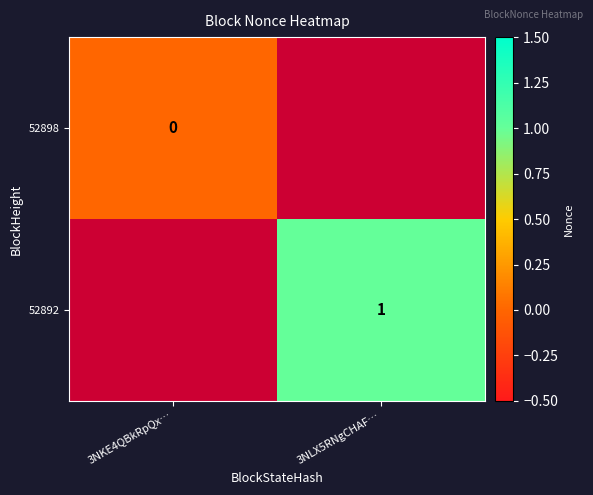

Which series has the largest range (max minus min)?

52898